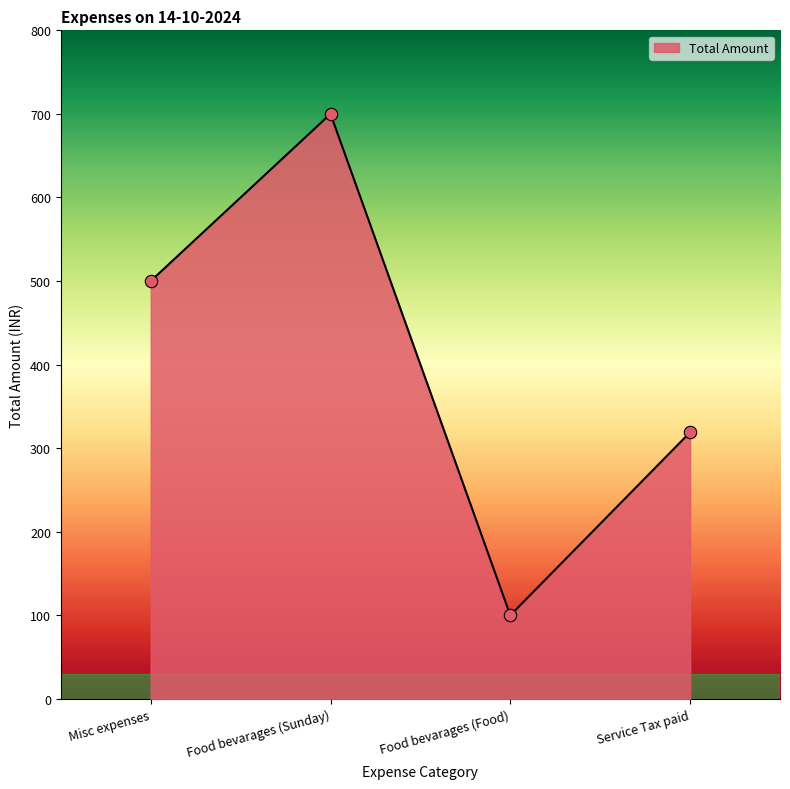

Which has a higher value, Food bevarages (Sunday) or Misc expenses?

Food bevarages (Sunday)